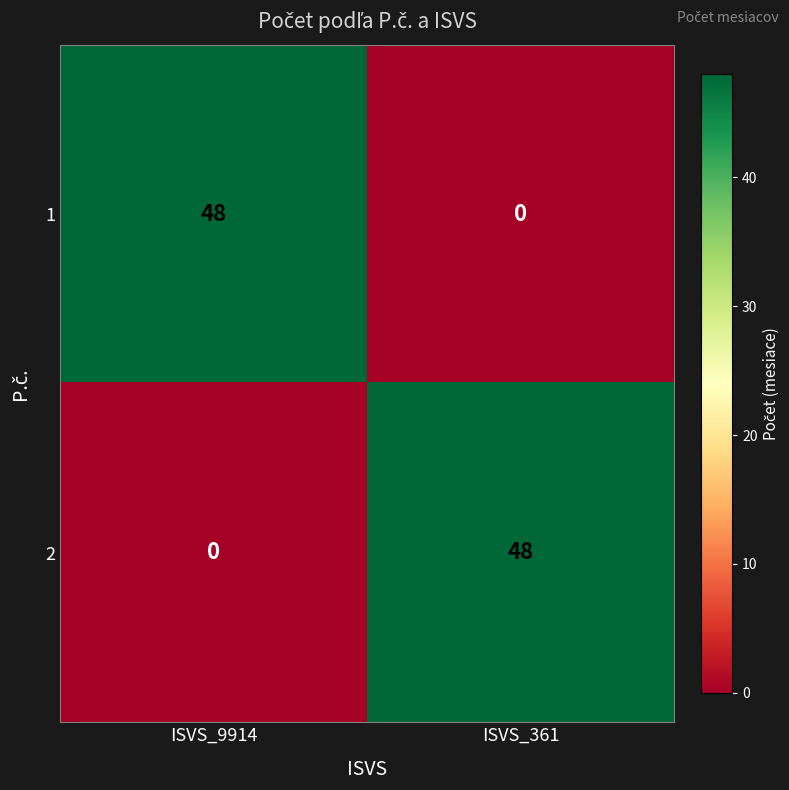

What is the total value across all series at ISVS_9914?

48